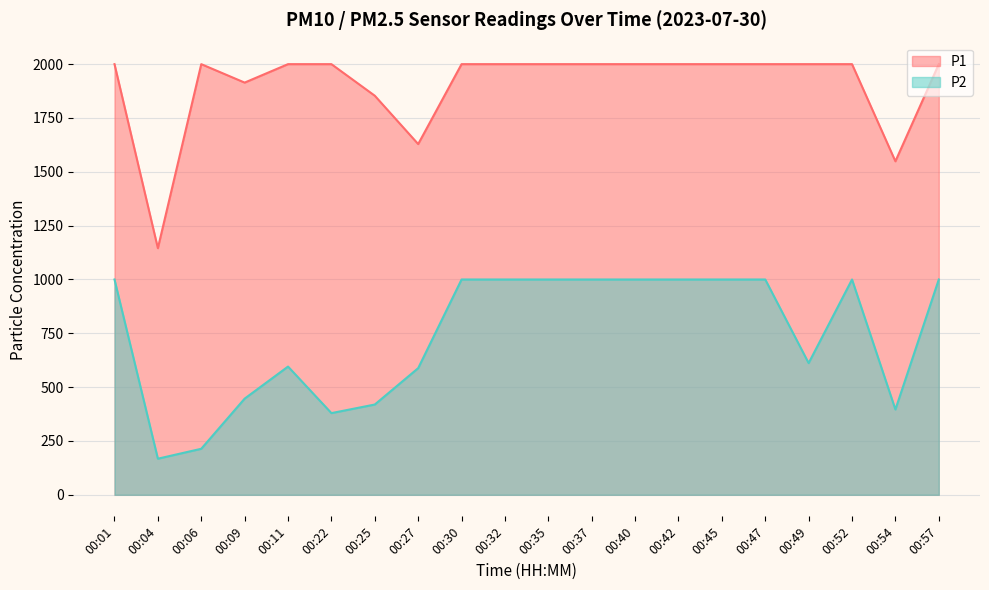

How many values in the P1 series are below 1999?

5